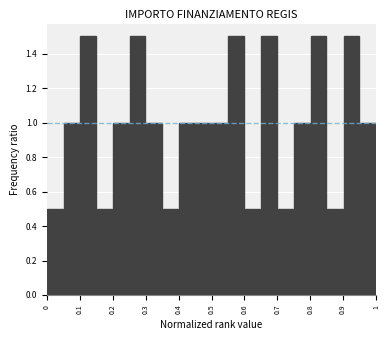

Reading left to right, list every bar in this chart as the range it spans on the x-axis followed by its height. The values are not printed on the chart, so give them approximately, as read against the axis.

0.00 to 0.05: 0.5
0.05 to 0.10: 1.0
0.10 to 0.15: 1.5
0.15 to 0.20: 0.5
0.20 to 0.25: 1.0
0.25 to 0.30: 1.5
0.30 to 0.35: 1.0
0.35 to 0.40: 0.5
0.40 to 0.45: 1.0
0.45 to 0.50: 1.0
0.50 to 0.55: 1.0
0.55 to 0.60: 1.5
0.60 to 0.65: 0.5
0.65 to 0.70: 1.5
0.70 to 0.75: 0.5
0.75 to 0.80: 1.0
0.80 to 0.85: 1.5
0.85 to 0.90: 0.5
0.90 to 0.95: 1.5
0.95 to 1.00: 1.0